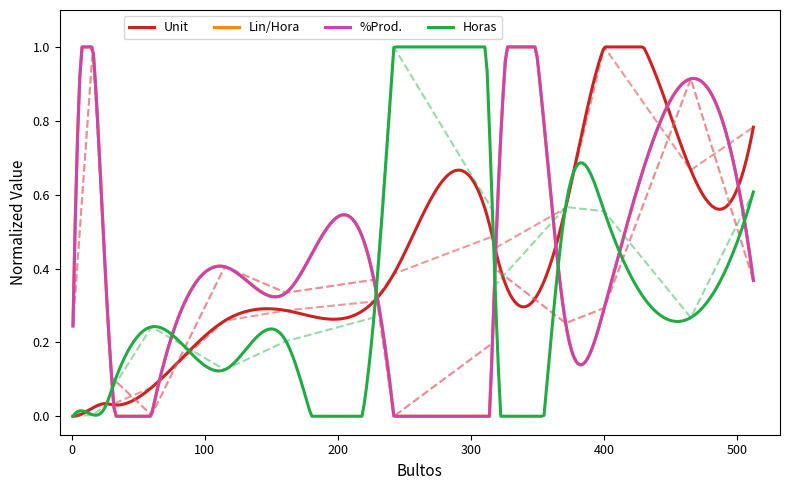

What is the value of the Unit point at the 15th from the left?

0.8